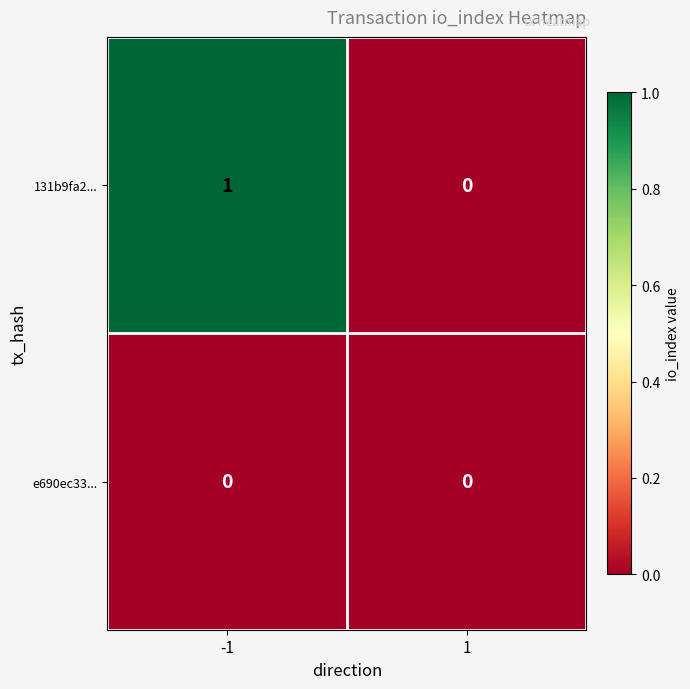

Between -1 and 1, which series saw the biggest shift?

131b9fa2...